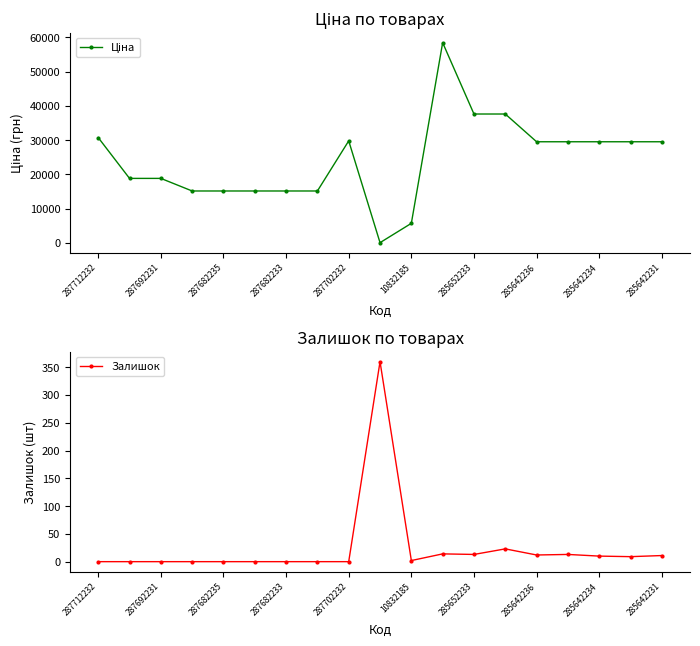

How many times do Ціна and Залишок cross each other?

2